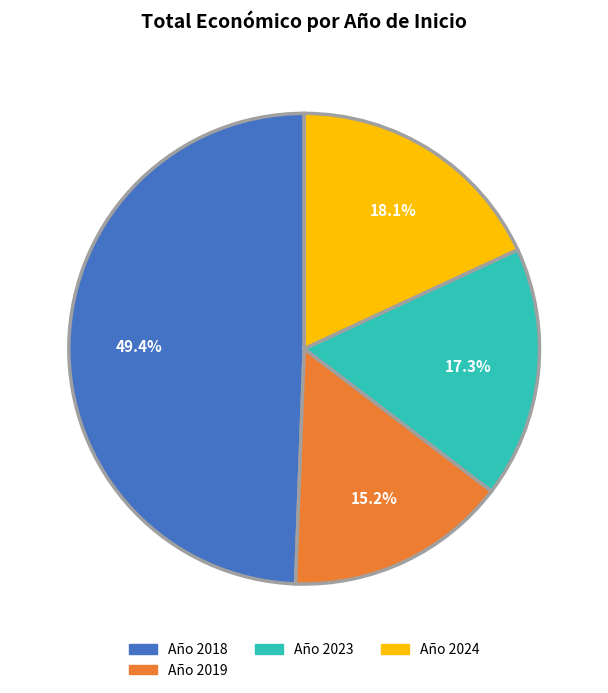

Does any single category account for the majority?

No